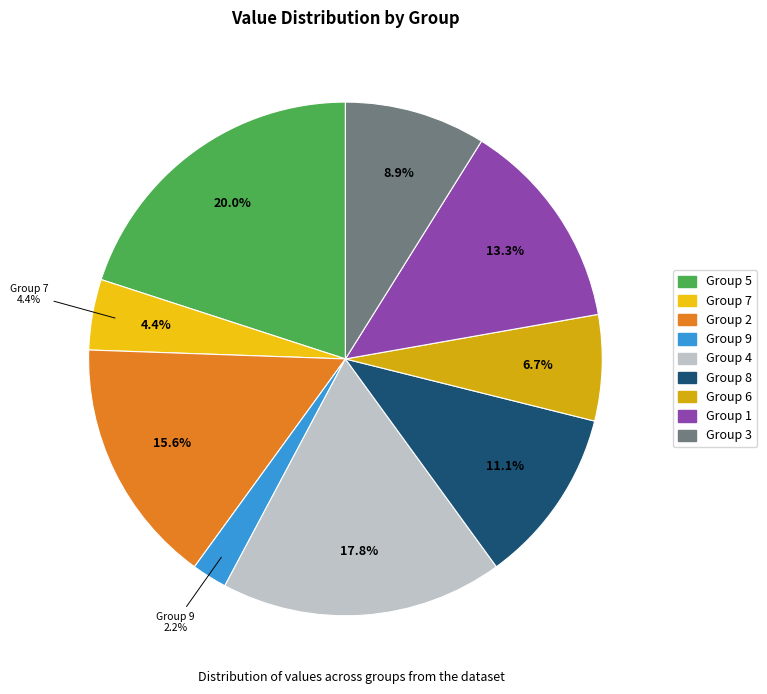

Is the sum of 7 and 9 greater than half?

No